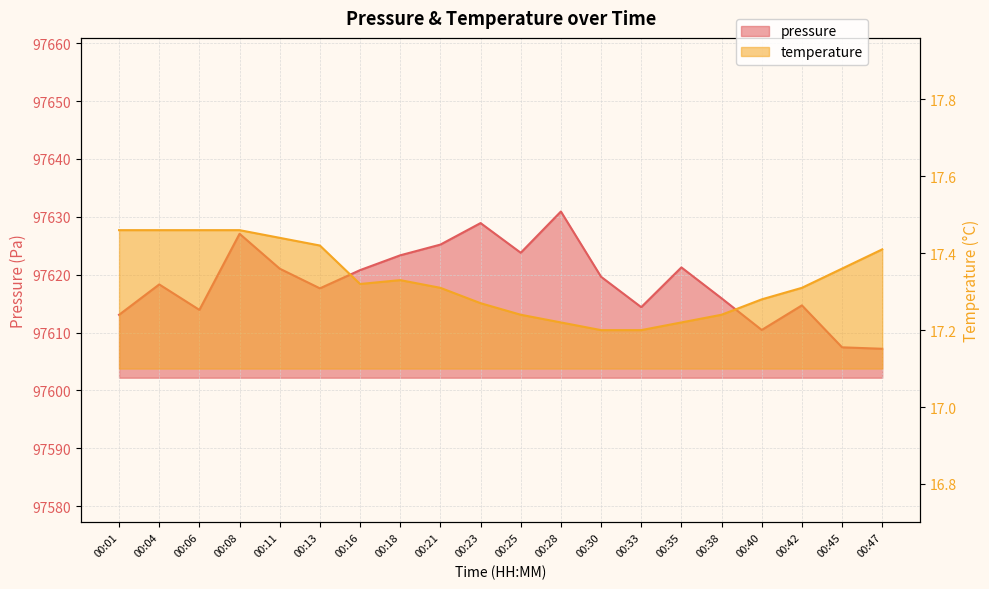

What is the sum of the temperature values at 00:08 and 00:04?

34.9